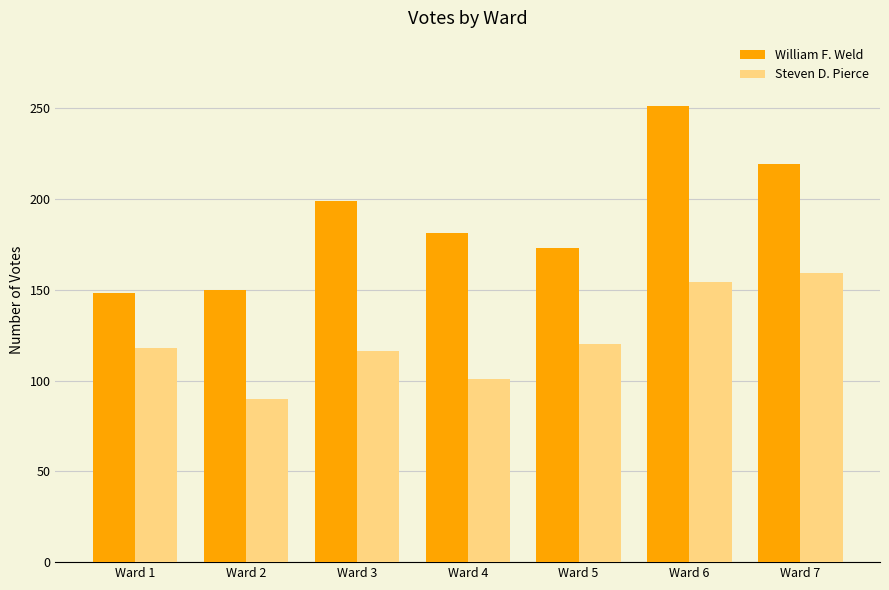

Reading left to right, what are all the values shown in this chart?

William F. Weld: 148	150	199	181	173	251	219
Steven D. Pierce: 118	90	116	101	120	154	159